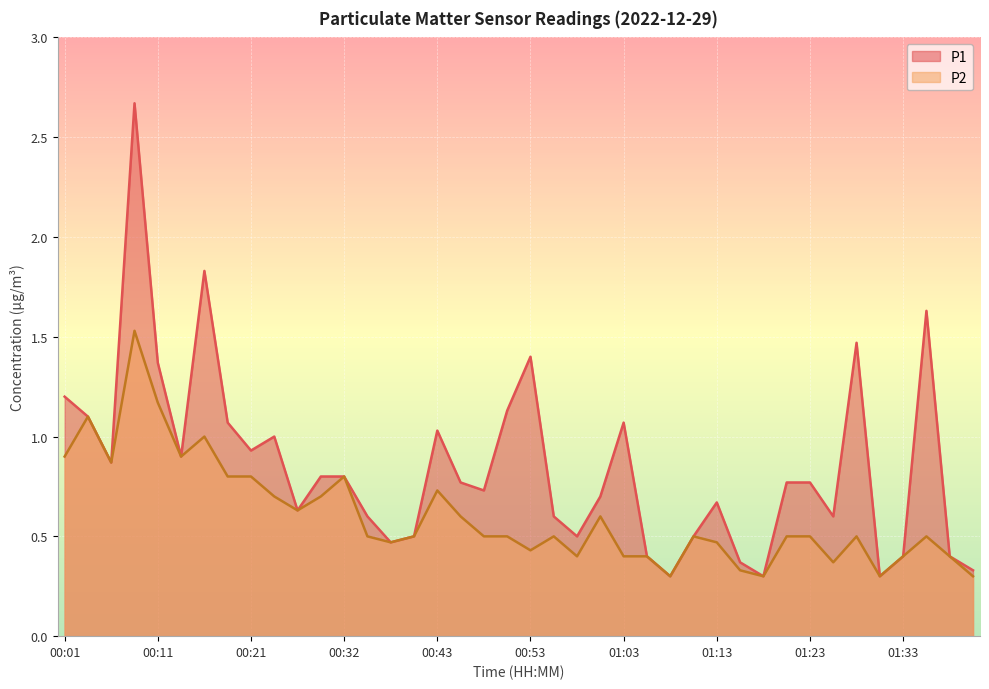

What is the label of the 25th point from the right?

00:40